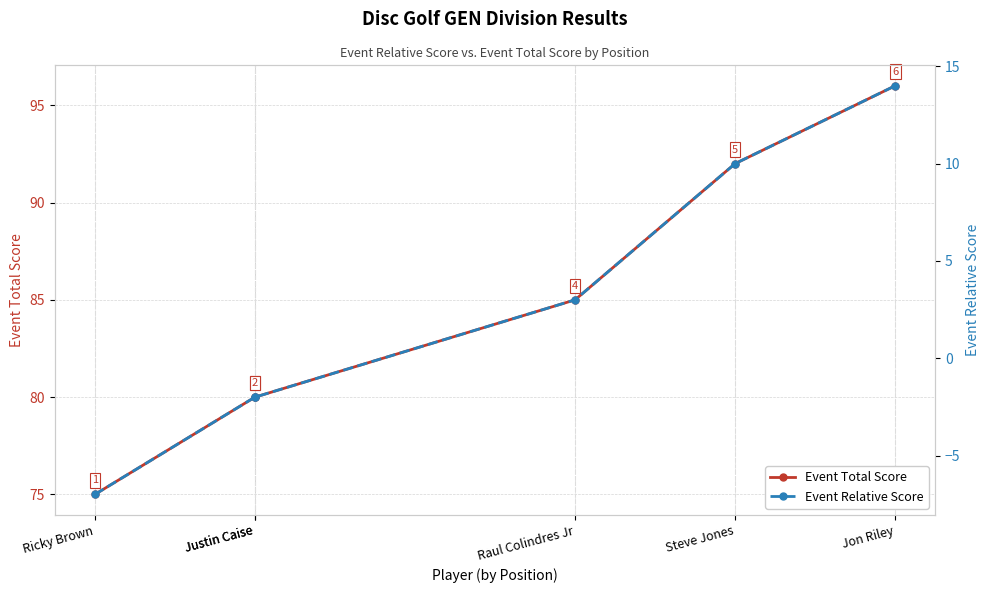

True or false: Event Relative Score has a value of 16 at Steve Jones.

False